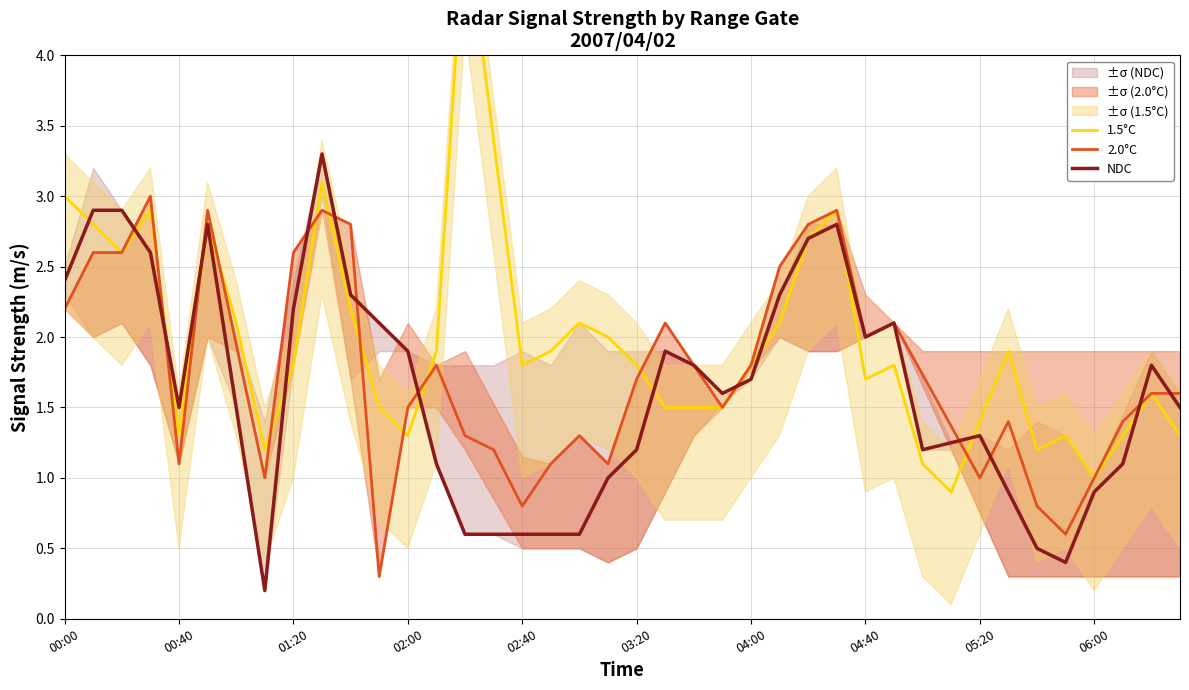

Reading left to right, what are all the values shown in this chart?

1.5°C: 3.0	2.8	2.6	2.9	1.3	2.8	2.1	1.2	1.8	3.1	2.2	1.5	1.3	1.9	5.0	3.4	1.8	1.9	2.1	2.0	1.8	1.5	1.5	1.5	1.8	2.1	2.7	2.9	1.7	1.8	1.1	0.9	1.4	1.9	1.2	1.3	1.0	1.3	1.6	1.3
2.0°C: 2.2	2.6	2.6	3.0	1.1	2.9	1.9	1.0	2.6	2.9	2.8	0.3	1.5	1.8	1.3	1.2	0.8	1.1	1.3	1.1	1.7	2.1	1.8	1.5	1.8	2.5	2.8	2.9	2.0	2.1	1.7	1.4	1.0	1.4	0.8	0.6	1.0	1.4	1.6	1.6
NDC: 2.4	2.9	2.9	2.6	1.5	2.8	1.5	0.2	2.2	3.3	2.3	2.1	1.9	1.1	0.6	0.6	0.6	0.6	0.6	1.0	1.2	1.9	1.8	1.6	1.7	2.3	2.7	2.8	2.0	2.1	1.2	1.2	1.3	0.9	0.5	0.4	0.9	1.1	1.8	1.5